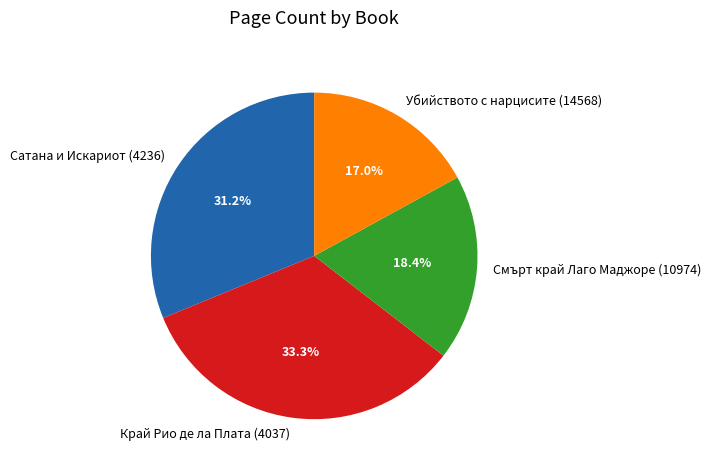

What percentage is NOT represented by Убийството с нарцисите (14568)?

83.0%